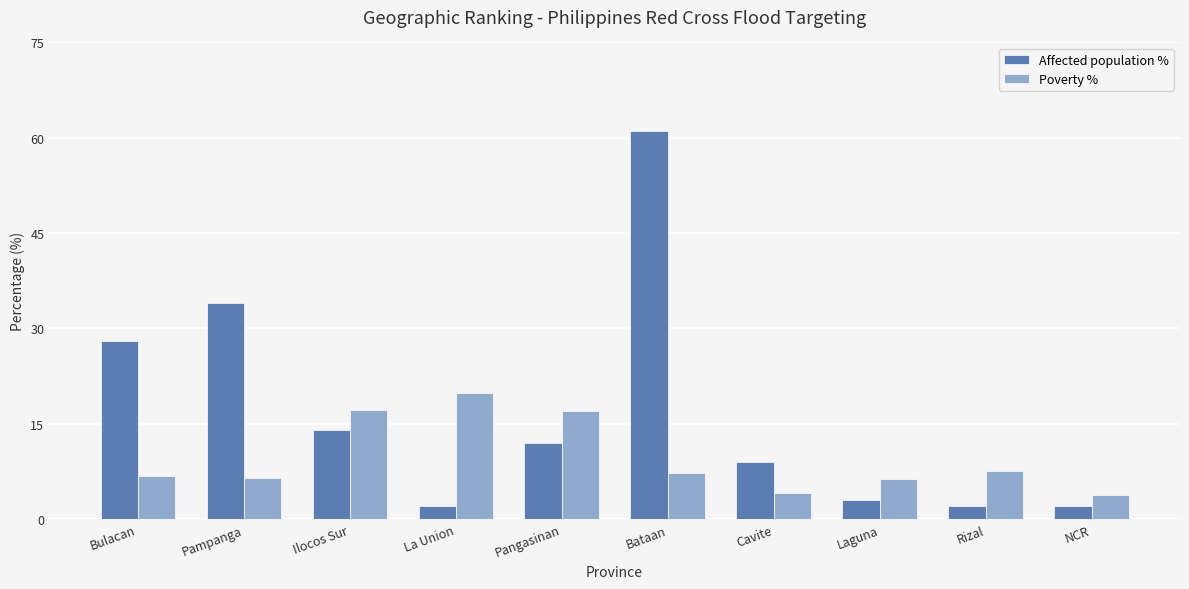

What value does the Poverty % series have at Bataan?

7.3